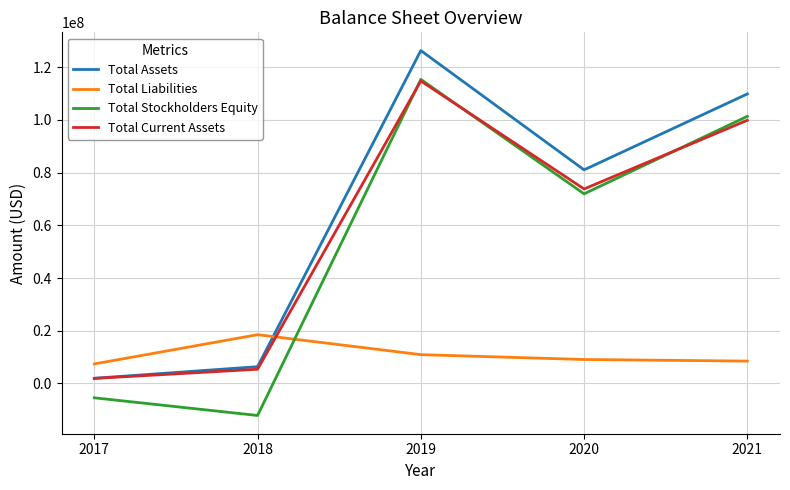

Is it true that Total Stockholders Equity equals 152051228 at 2021?

False